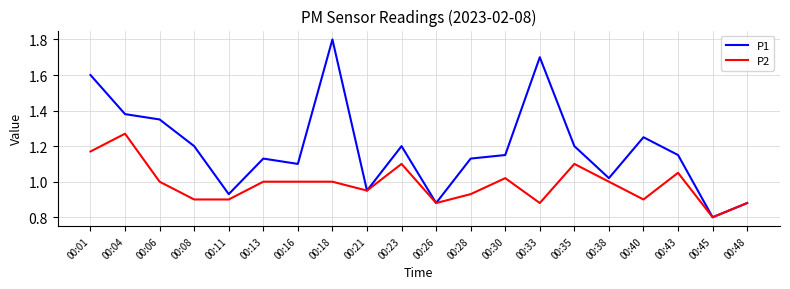

What is the smallest value displayed?

0.8